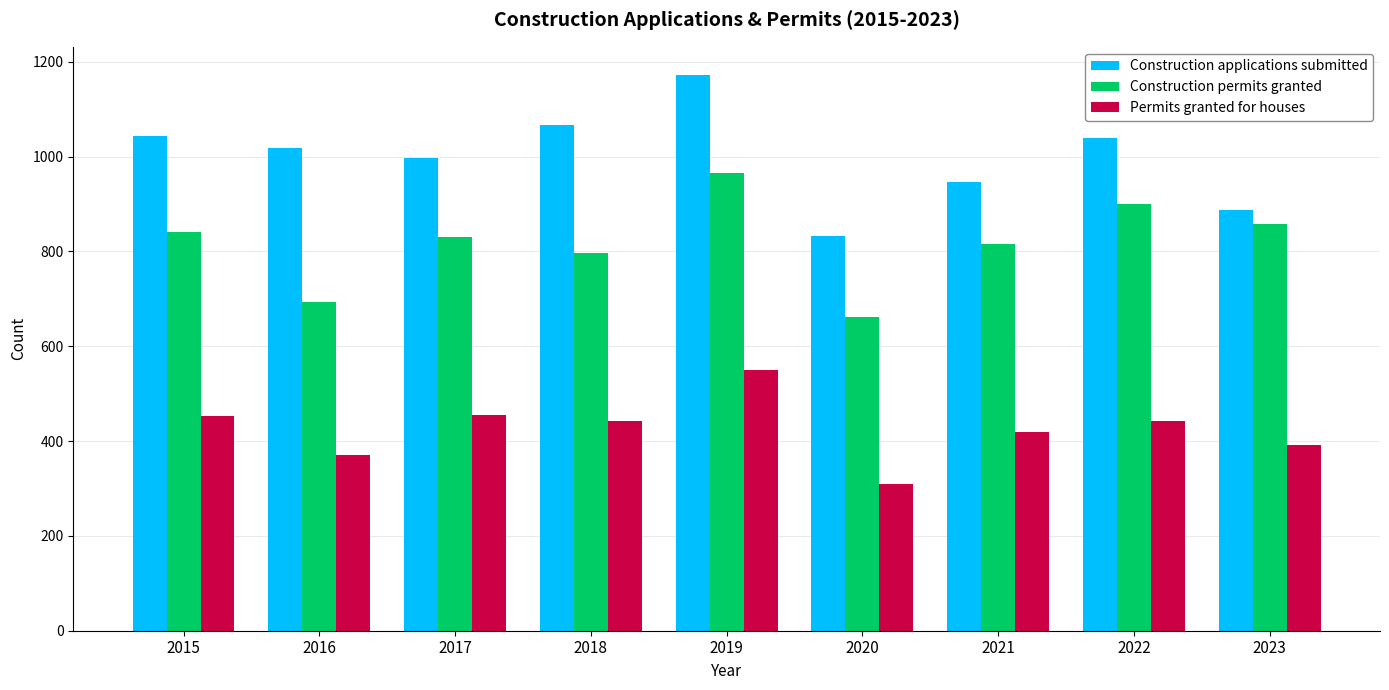

How many bars are there in each group?

3